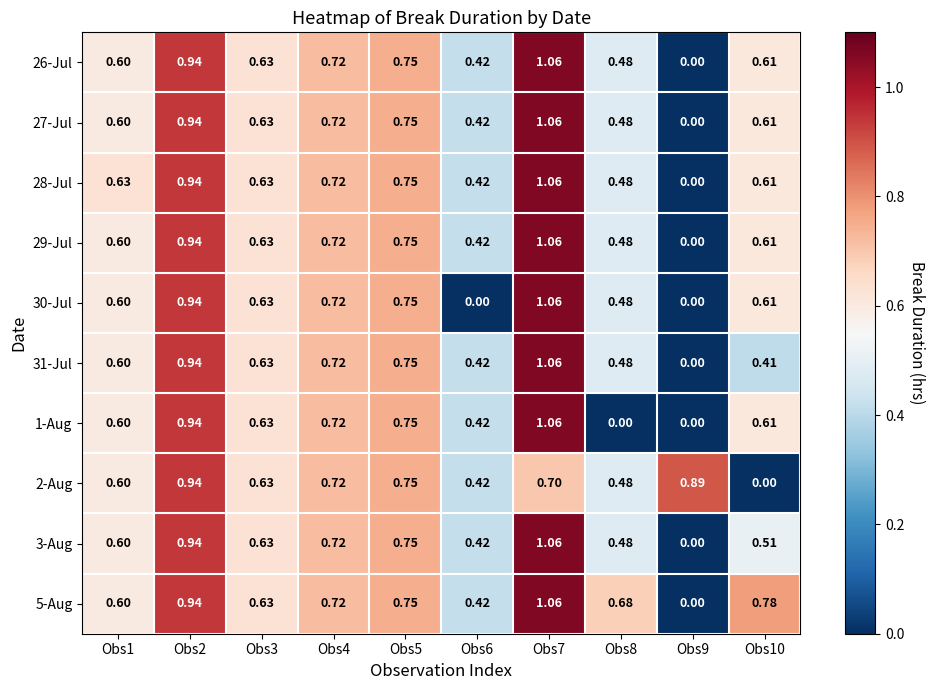

Is the value of 5-Aug at Obs2 greater than the value of 30-Jul at Obs10?

Yes